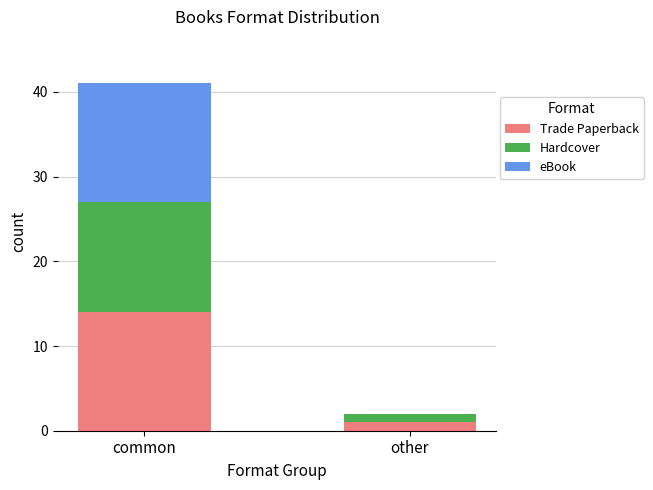

At which category is the sum across all series the highest?

common